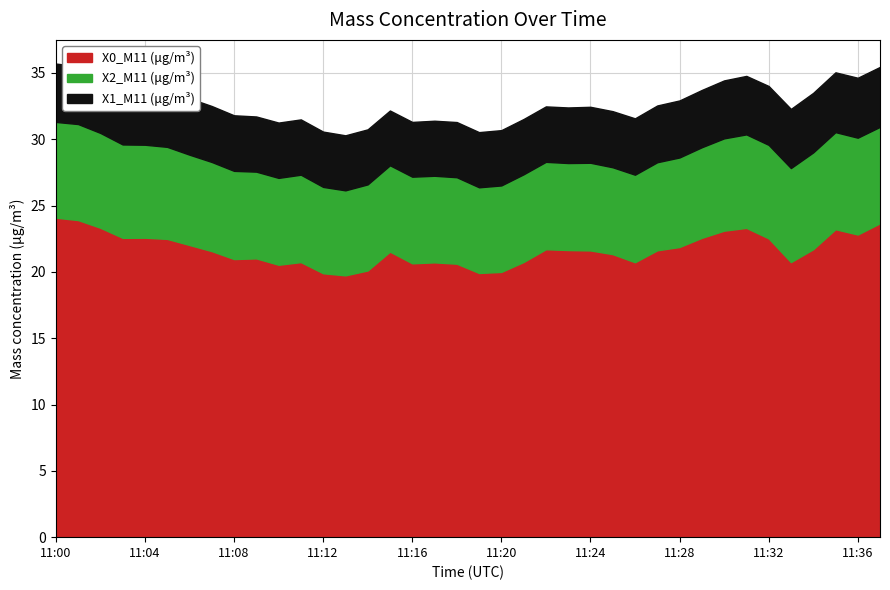

What is the sum of all X1_M11 (μg/m³) values?

162.5